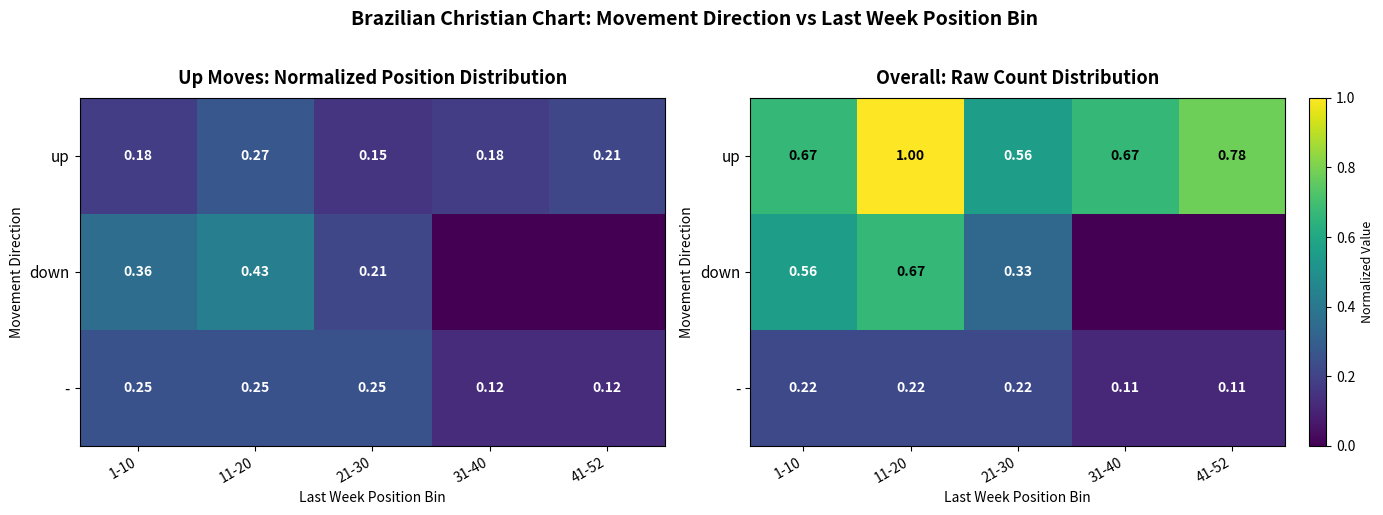

What is the difference between the maximum and minimum values in the up series?

0.4